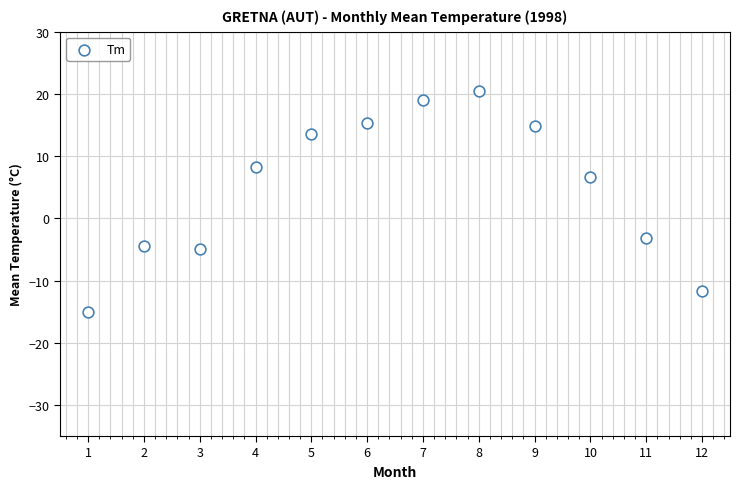

What is the range of Y values (max minus min)?

35.6